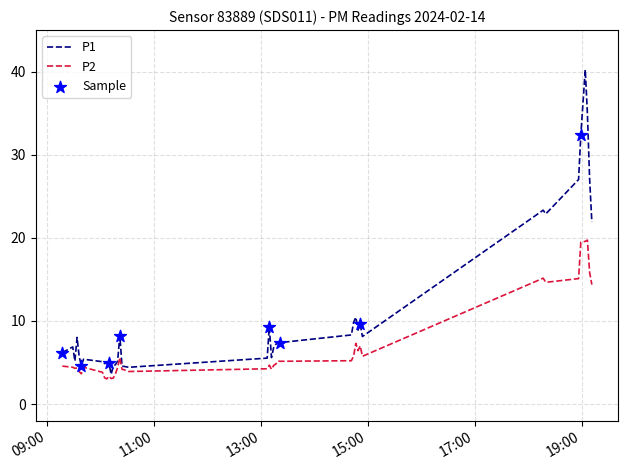

Which series has the largest range (max minus min)?

P1